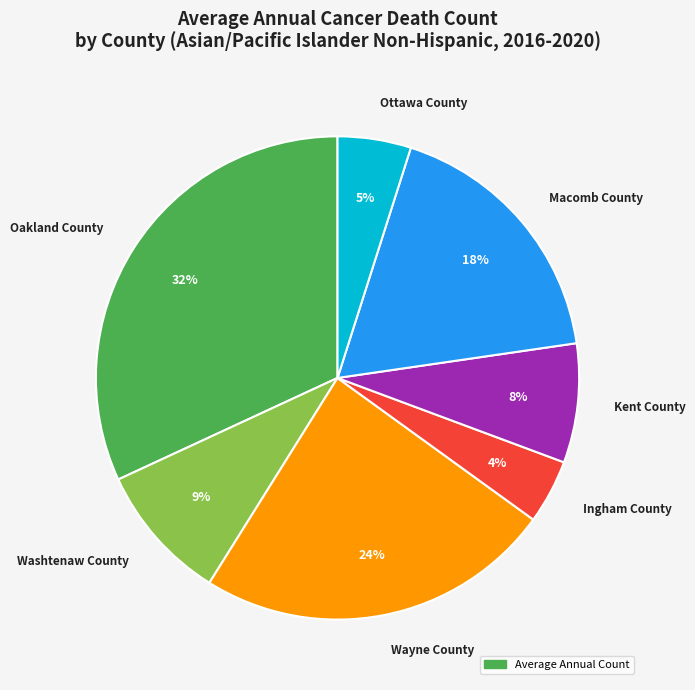

True or false: Macomb County accounts for 18% of the total.

True